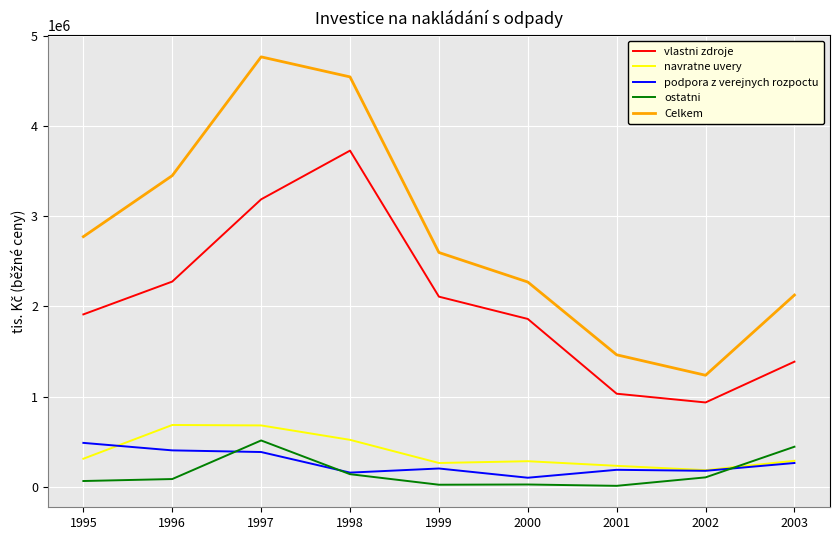

What are all the series names shown in the legend?

vlastni zdroje, navratne uvery, podpora z verejnych rozpoctu, ostatni, Celkem